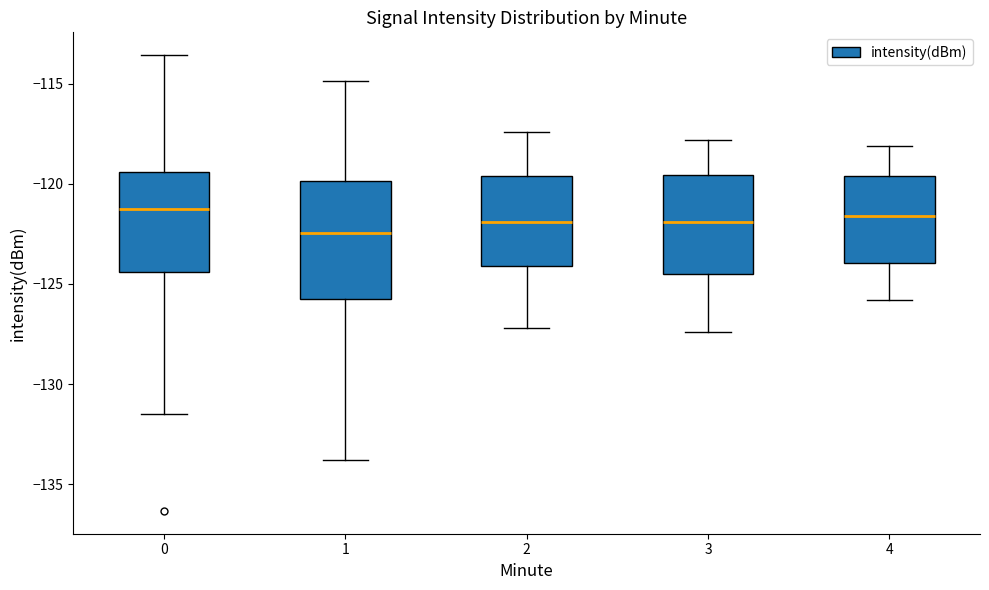

Reading left to right, transcribe this box plot: for each box, give where its median line is, the range the box spans, and where its two whiskers end, as read against the y-axis. The values are not printed on the chart, so give them approximately, as read against the axis.

0: median -121.5, box -124.5 to -119.5, whiskers -131.5 to -113.5
1: median -122.5, box -126.0 to -120.0, whiskers -134.0 to -115.0
2: median -122.0, box -124.0 to -119.5, whiskers -127.0 to -117.5
3: median -122.0, box -124.5 to -119.5, whiskers -127.5 to -118.0
4: median -121.5, box -124.0 to -119.5, whiskers -126.0 to -118.0